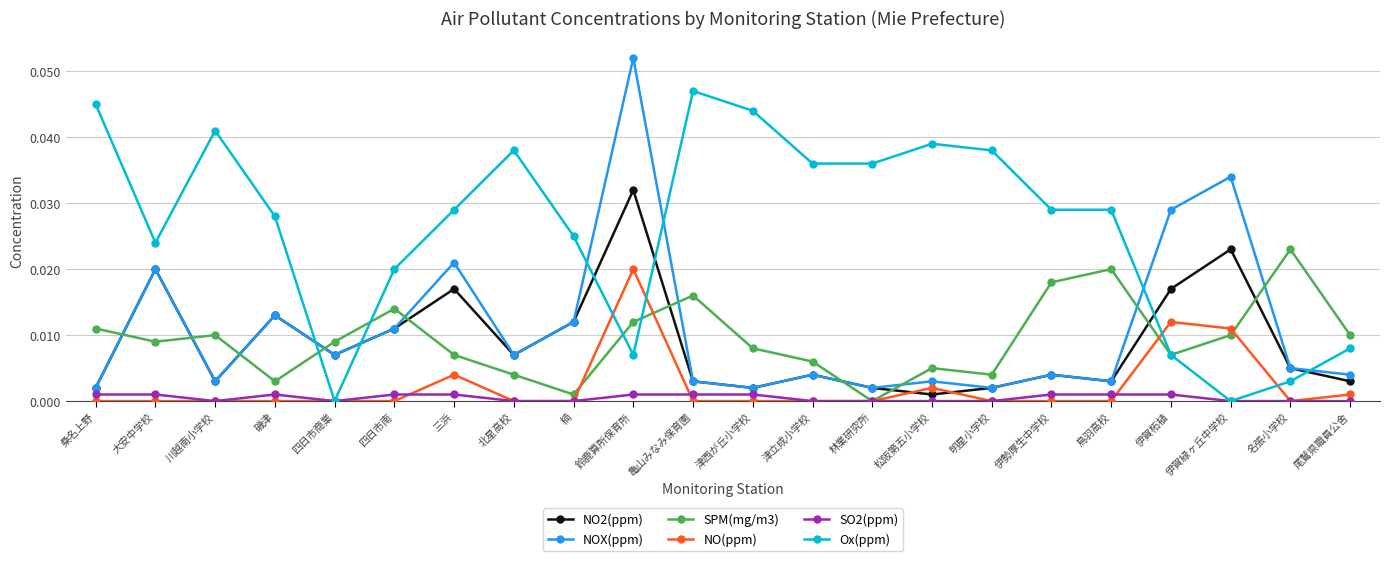

At which category does NO2(ppm) reach its first local peak?

大安中学校